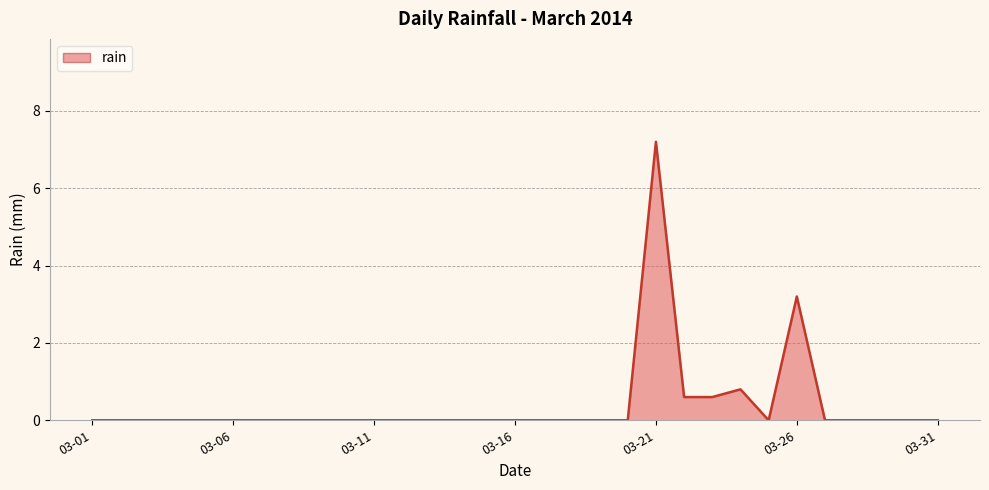

What is the maximum value shown in the chart?

7.2